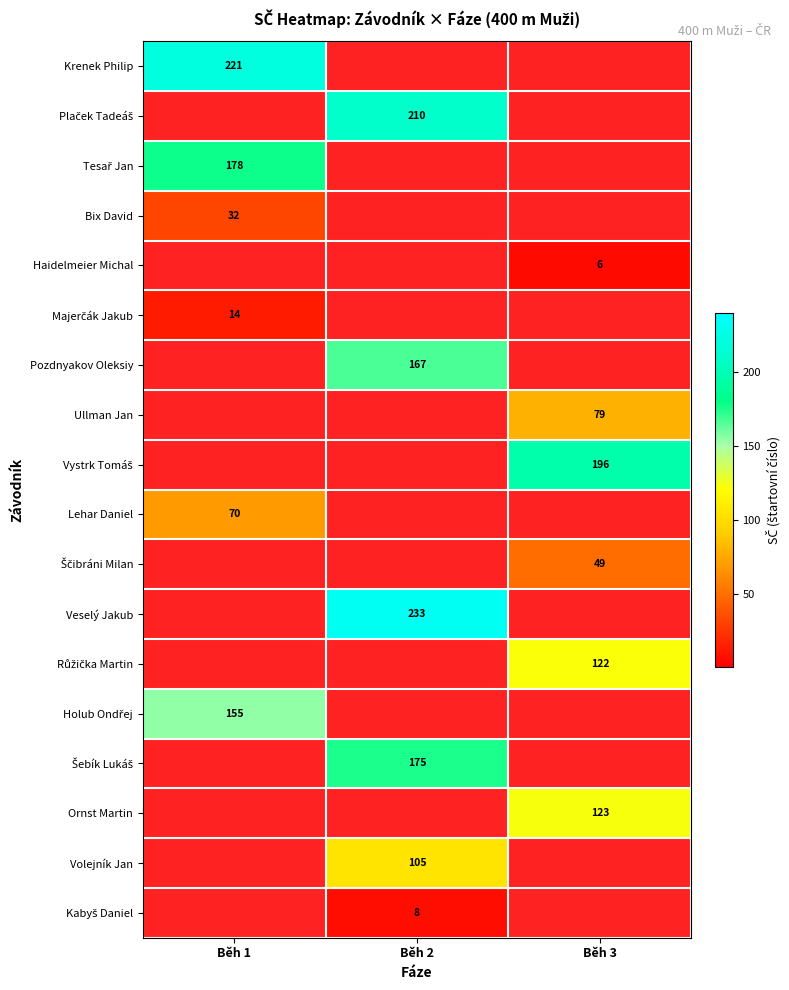

Which has a higher value, Běh 2 or Běh 1?

Běh 1